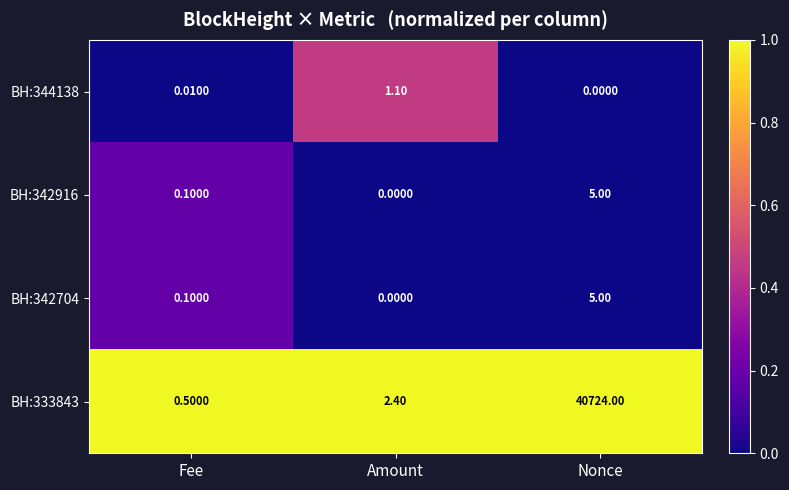

What is the difference between the highest and lowest values at Nonce?

40724.0